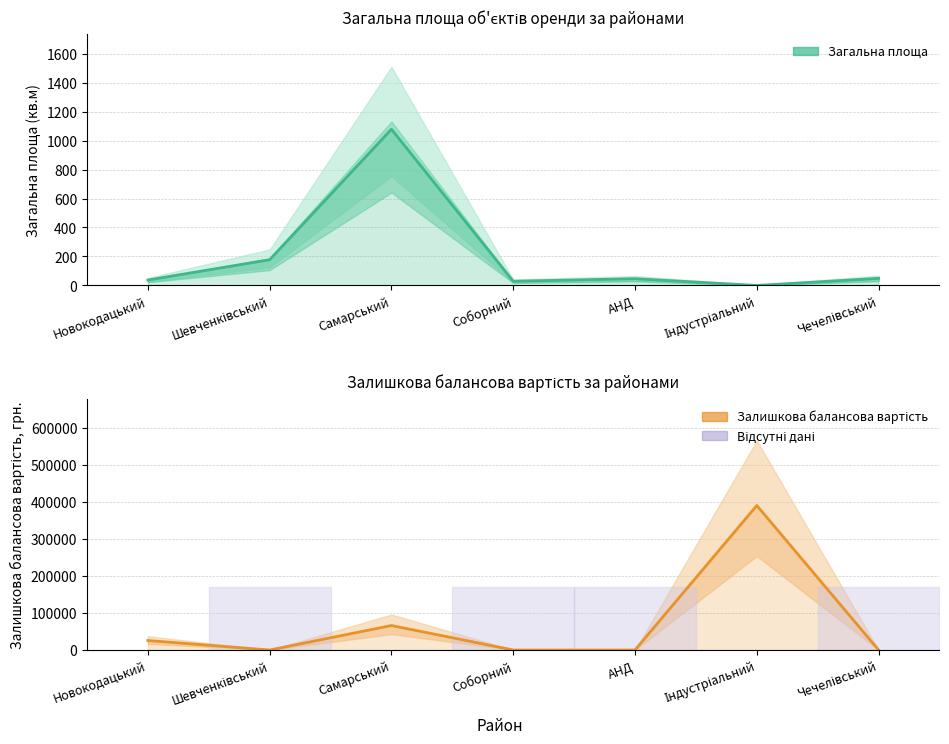

What is the sum of all Залишкова балансова вартість values?

482223.7